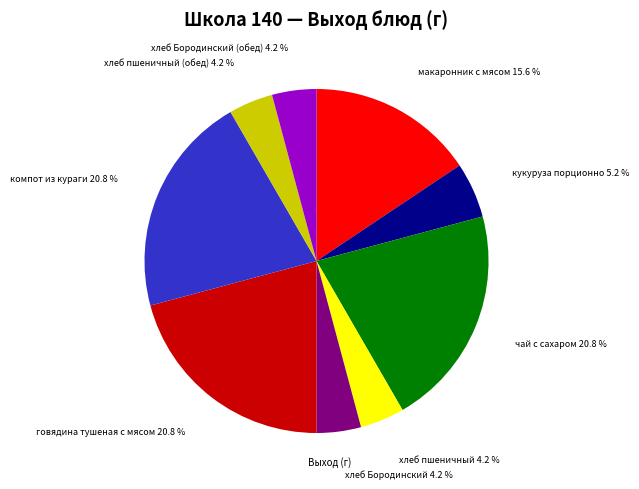

Is there a majority slice in this chart?

No